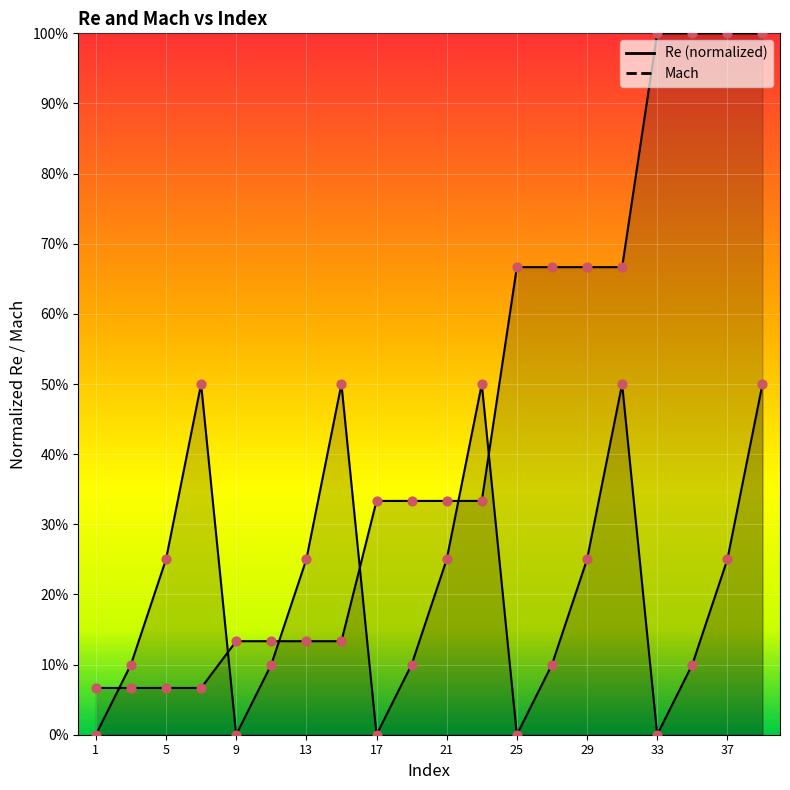

Is the value of Re at 31 greater than the value of Mach at 17?

Yes